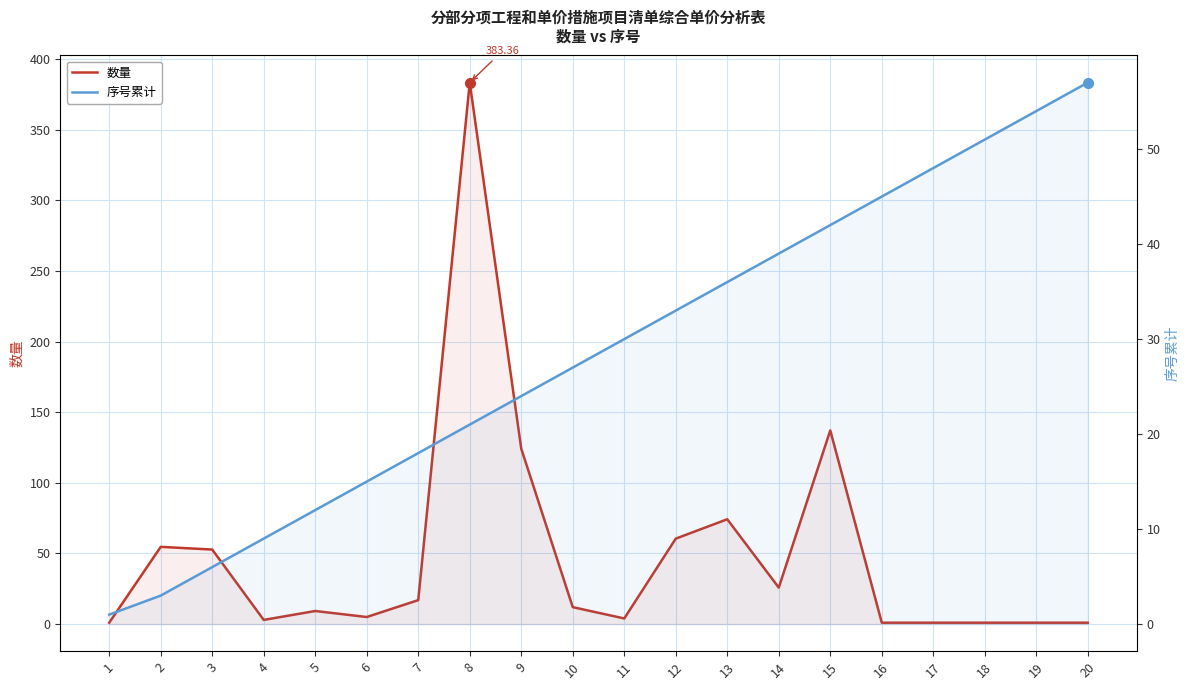

Which series has the widest spread of values?

数量